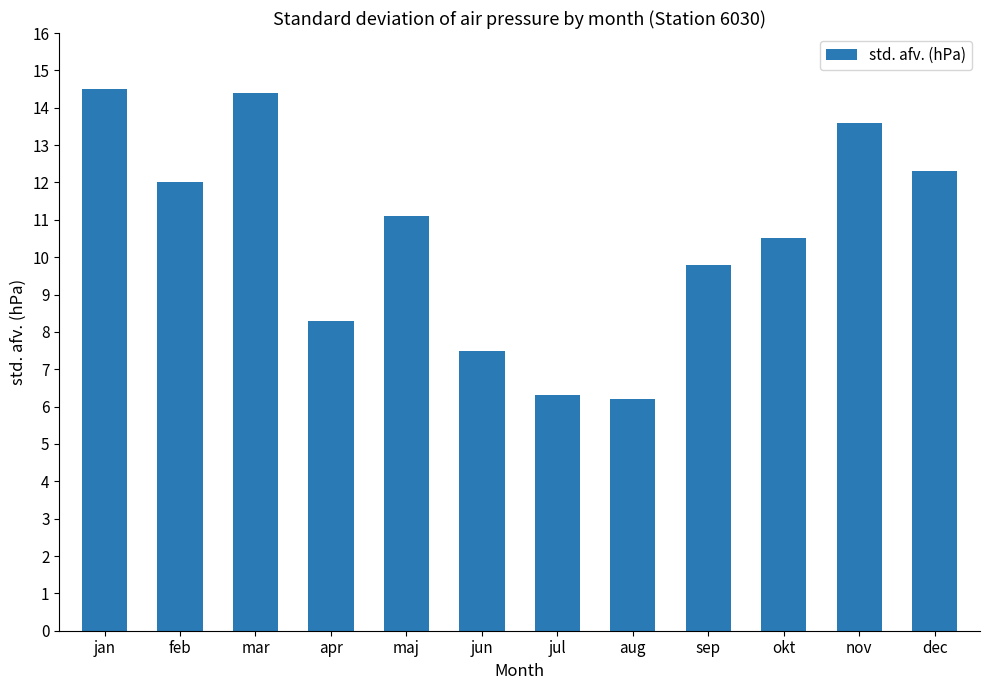

What is the maximum value shown in the chart?

14.5